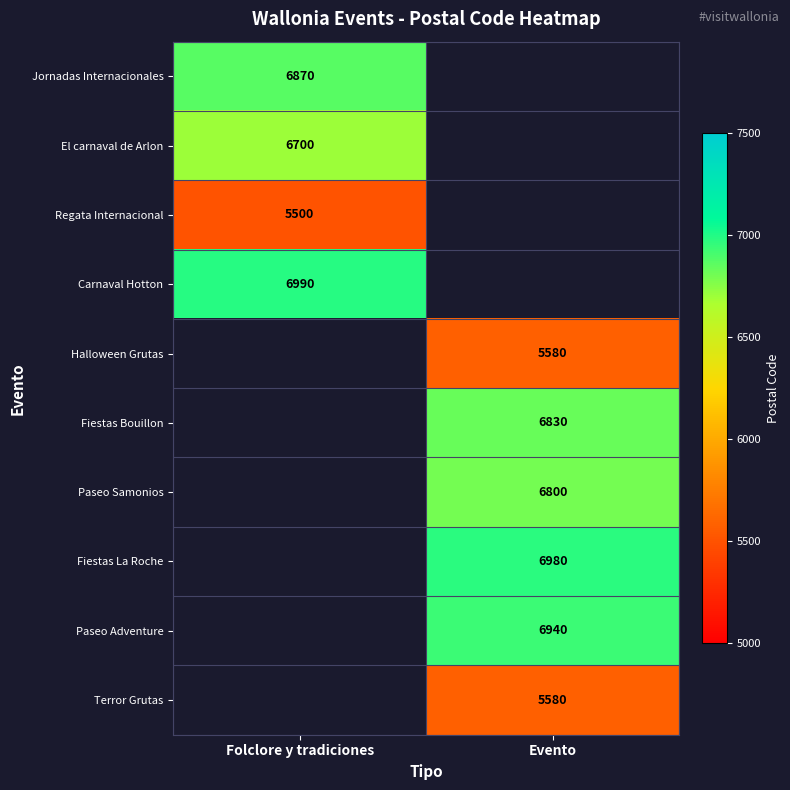

The value of Terror Grutas at Evento is 5580. True or false?

True